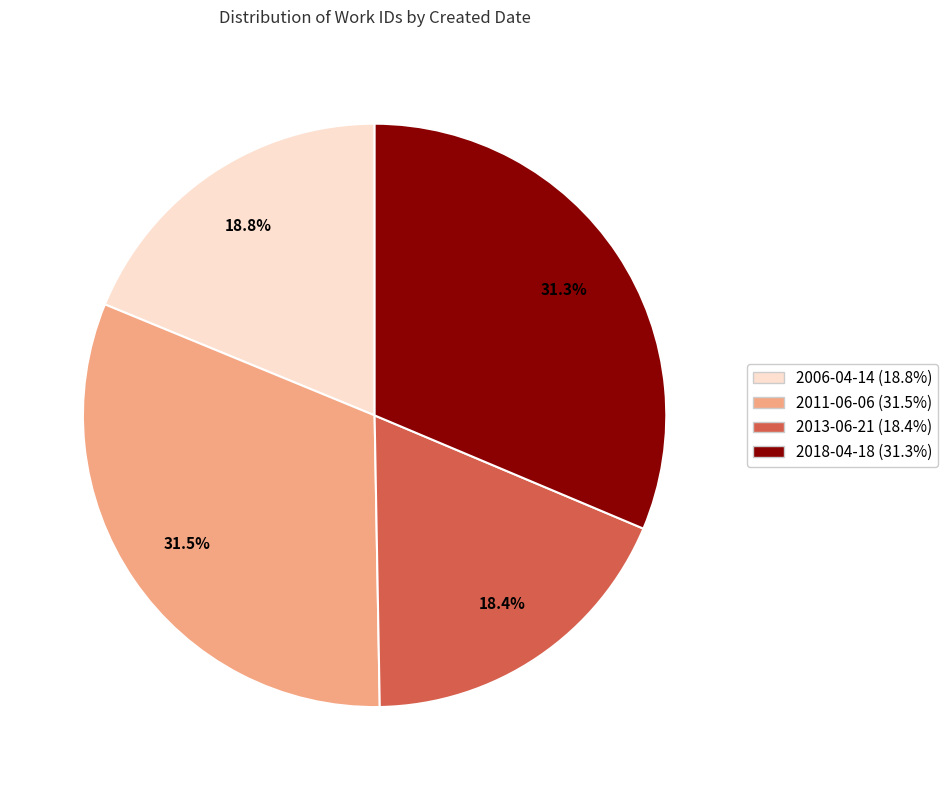

To the nearest percent, what is the difference between the largest and smallest slice percentages?

13%